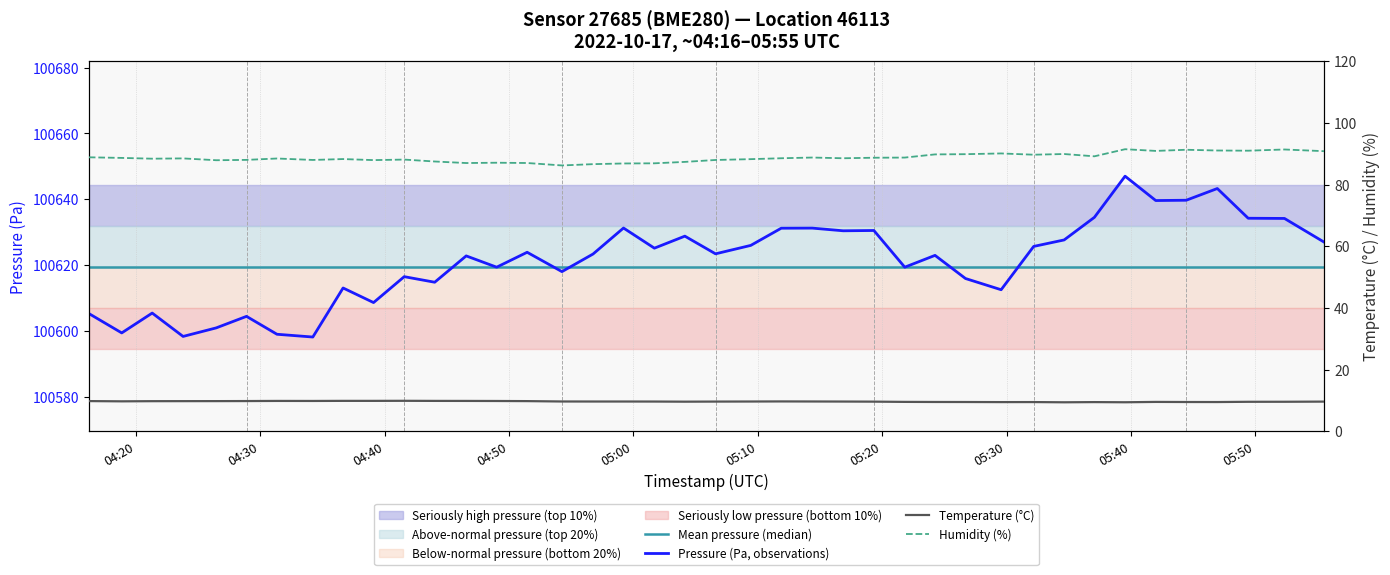

True or false: pressure and humidity cross at least once.

False